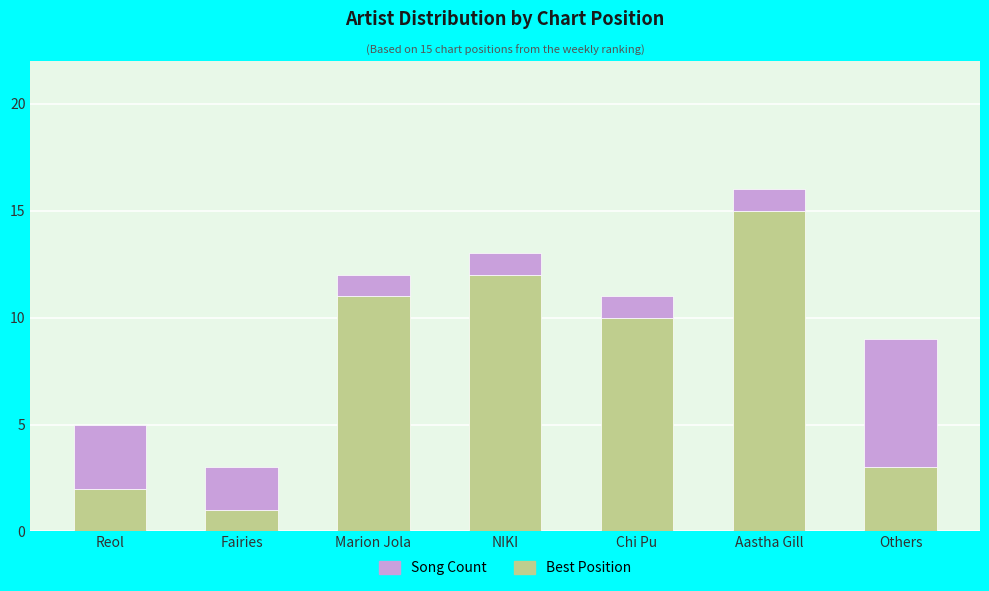

Where is Best Position nearest to the value 8?

Chi Pu